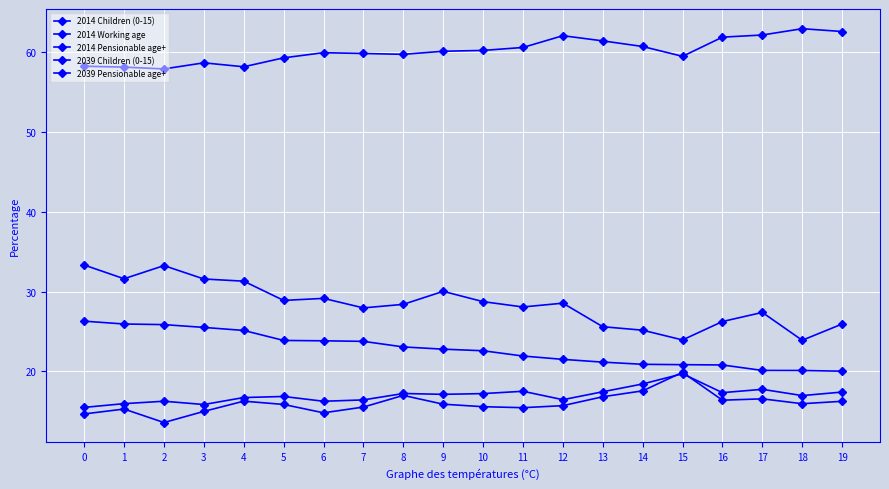

How many lines are shown in the chart?

5